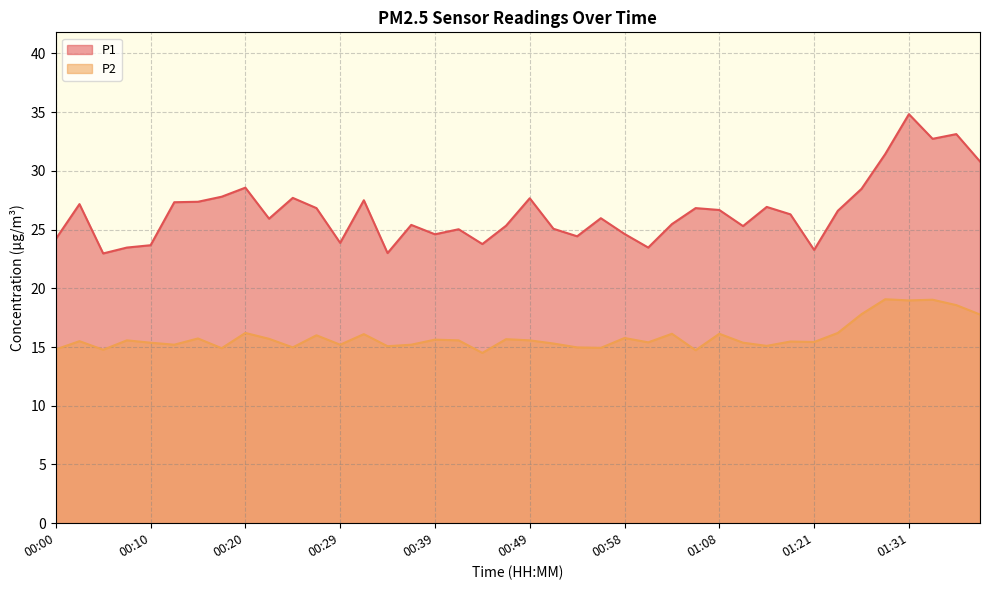

What is the difference between the maximum and second lowest values in the P1 series?

11.8